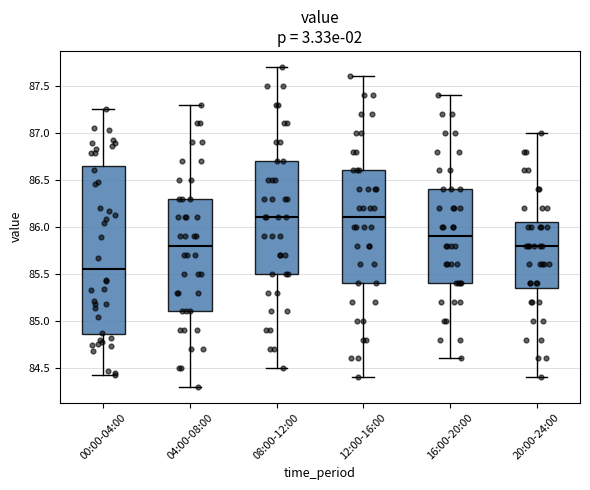

Which box has the lowest median line?

00:00-04:00